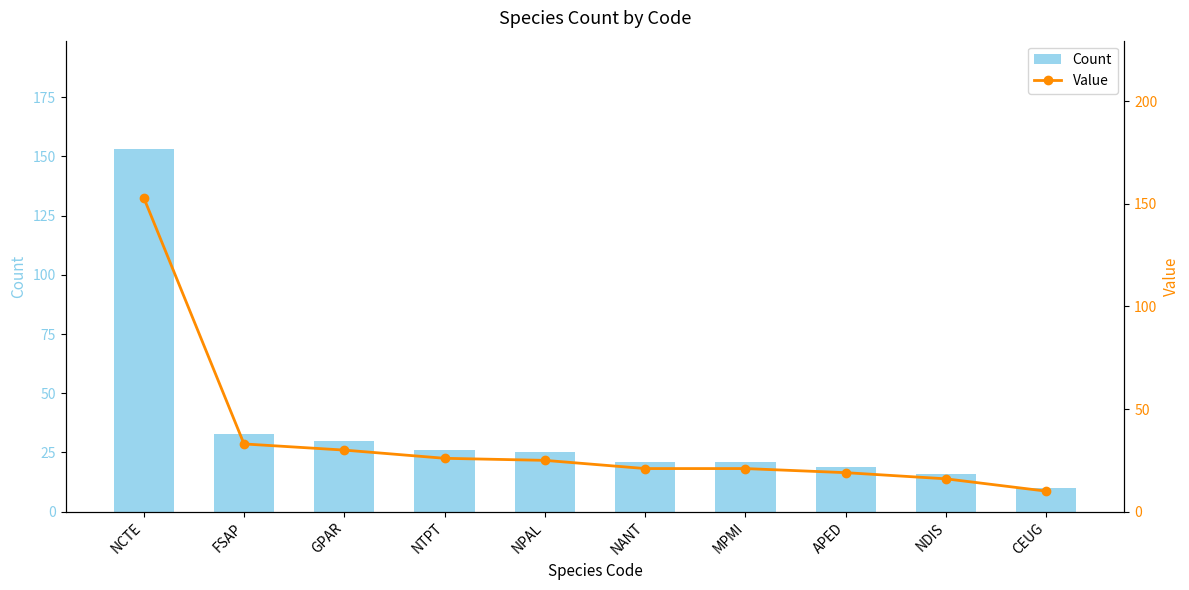

The value of Count at NPAL is 25. True or false?

True